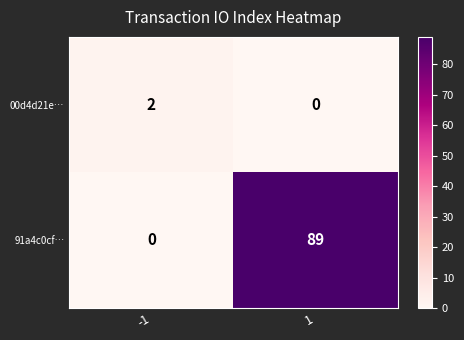

Rank the series at -1 from lowest to highest value.

91a4c0cf…, 00d4d21e…